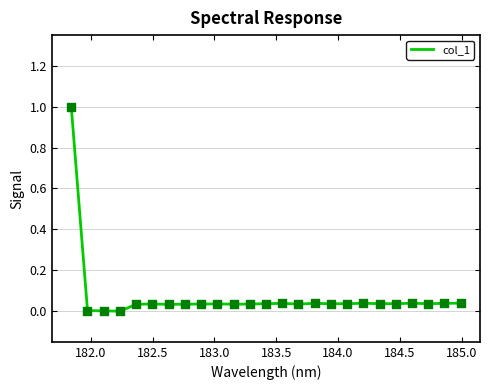

What is the difference between the maximum and minimum values?

1.0